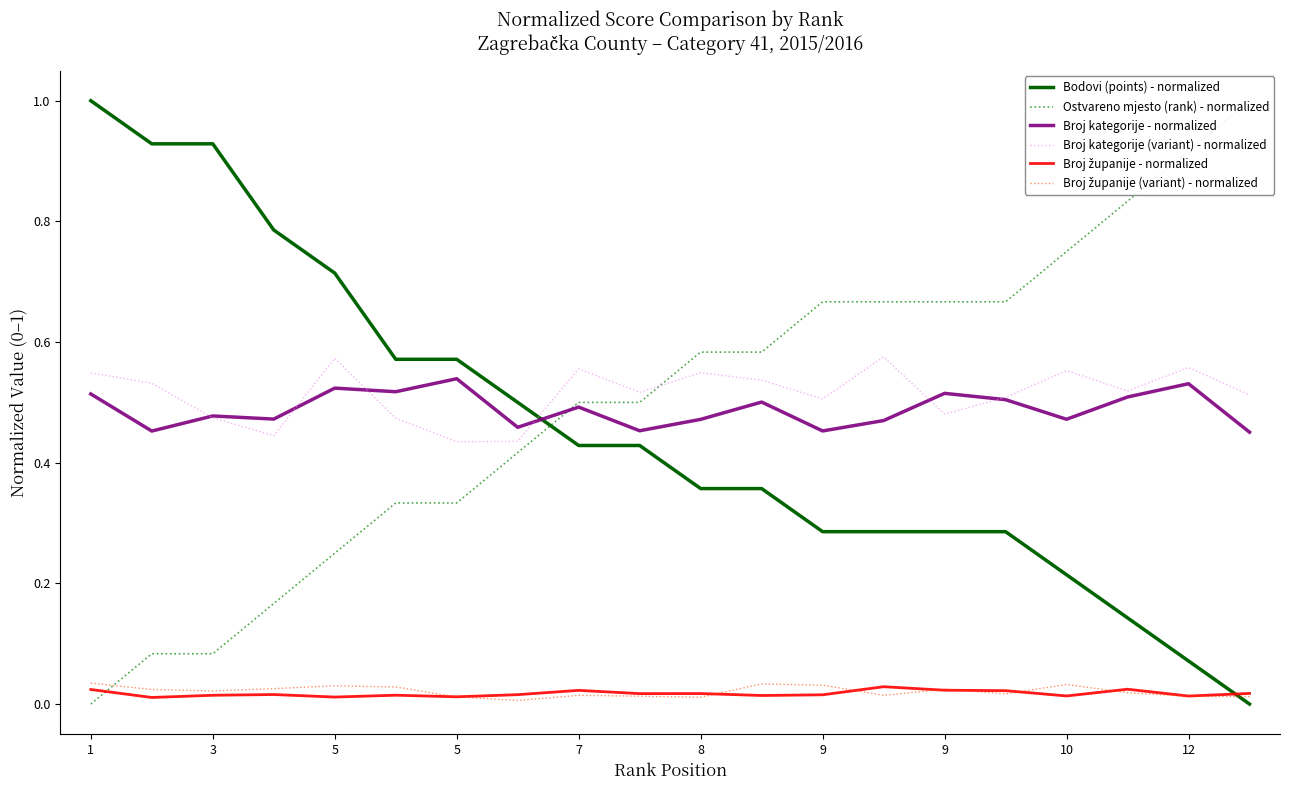

How many categories are shown in the chart?

20